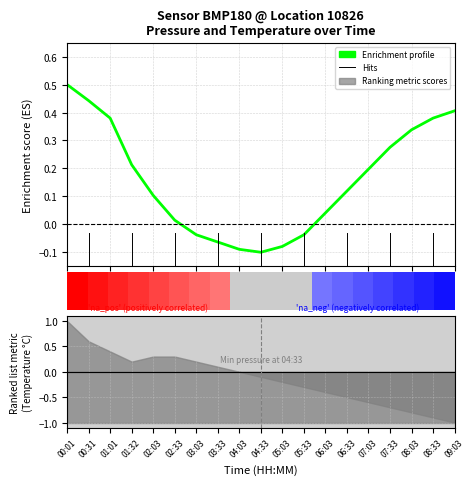

What is the sum of all values?

3.0